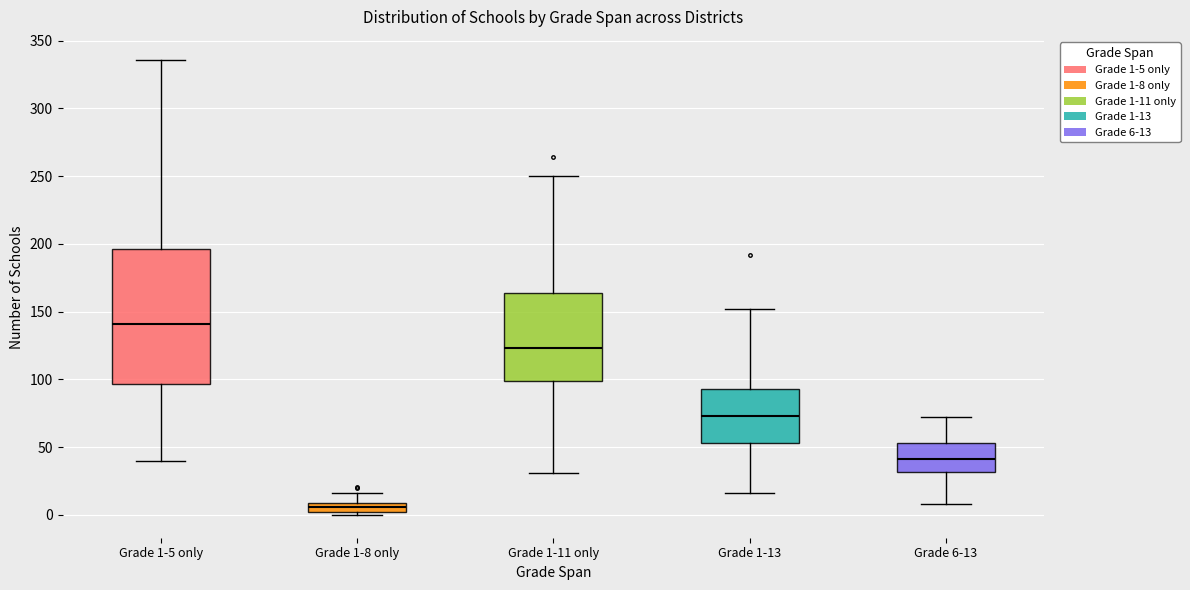

Where is the upper edge of the box for Grade 1-13 on the y-axis? The values are not printed on the chart, so give them approximately, as read against the axis.

95